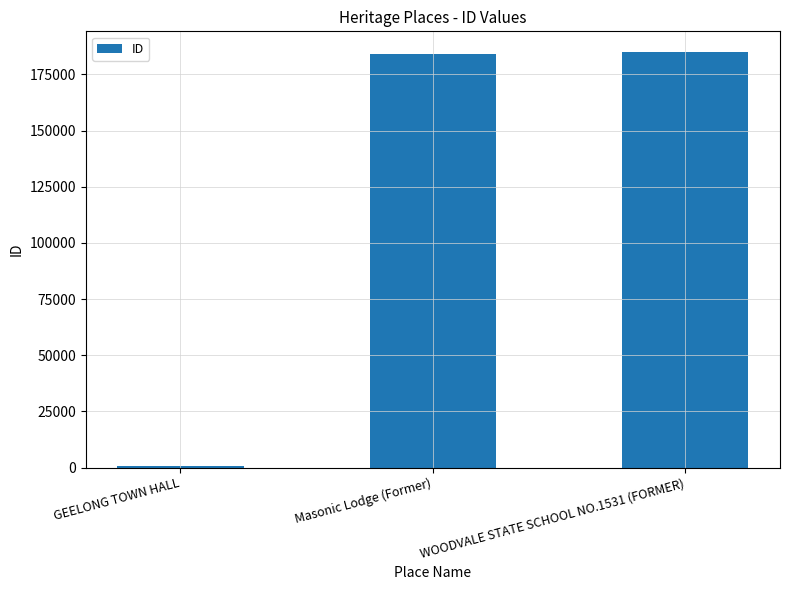

What is the sum of all values?

369532